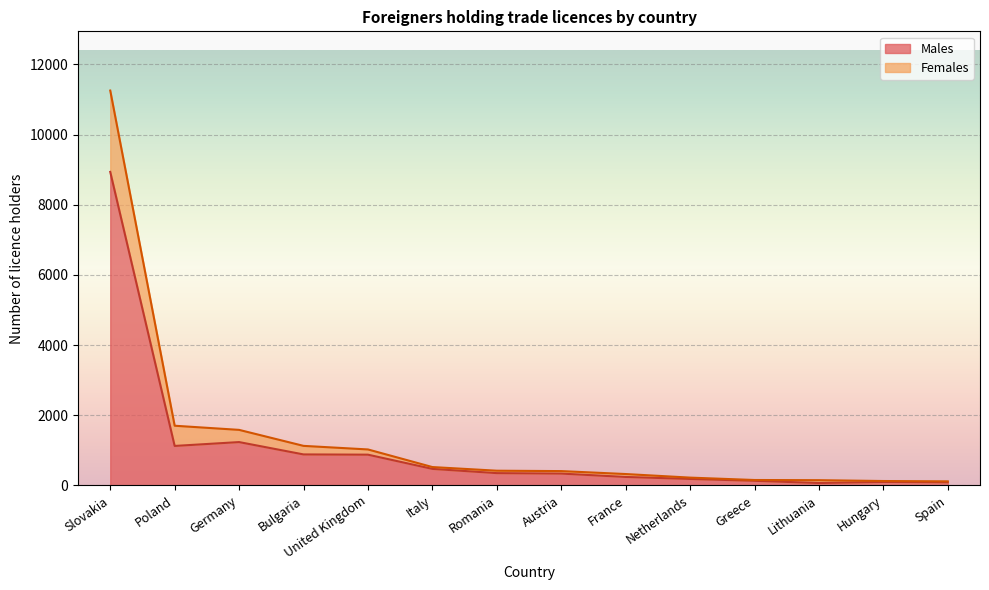

What is the label of the 14th point from the left?

Spain